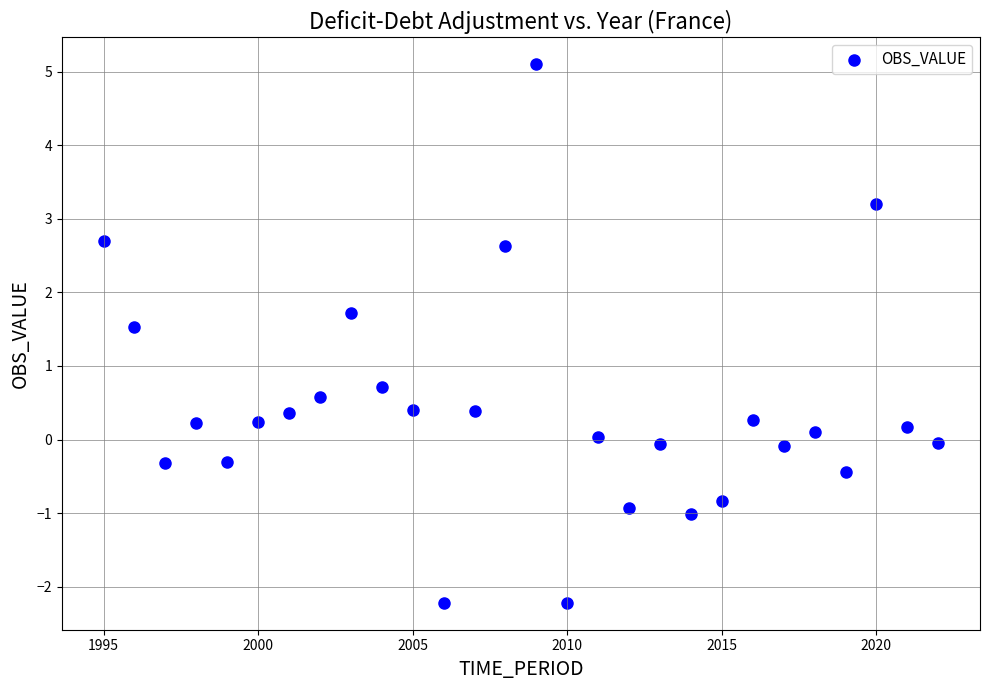

What Y value in the scatter plot is closest to 1?

0.7